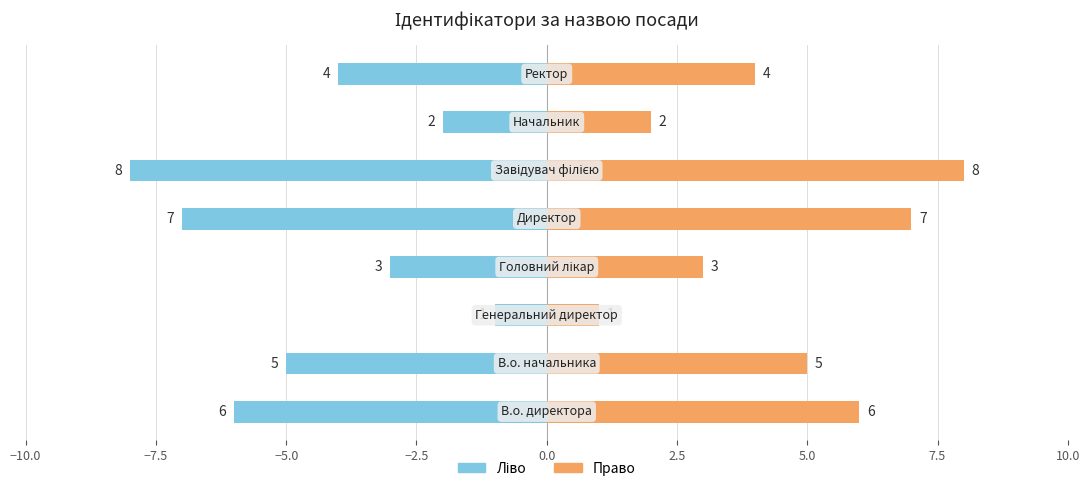

Are the bars grouped side by side (vs. stacked)?

Yes